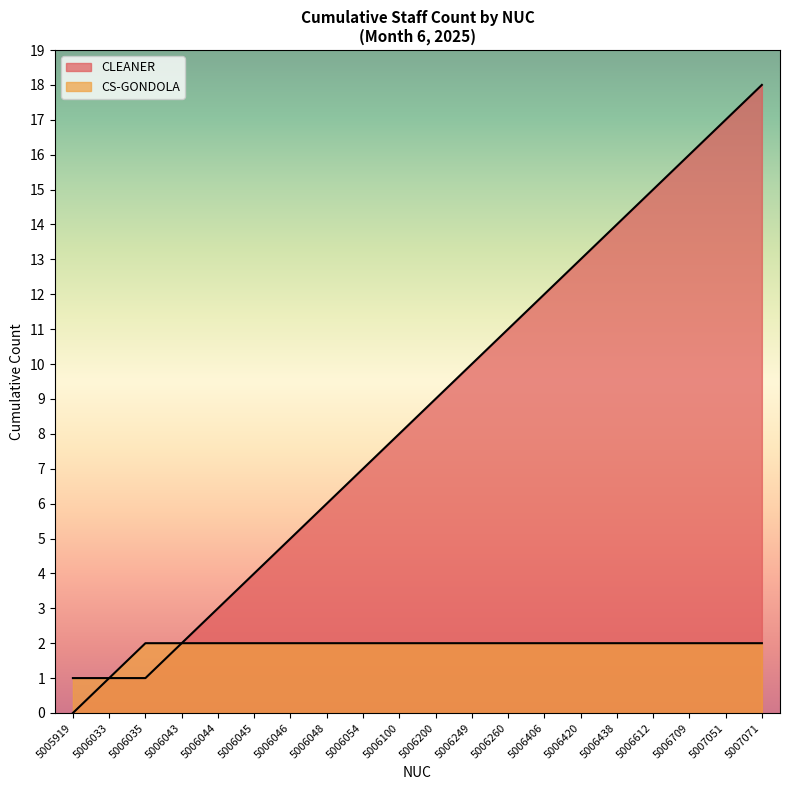

Where is the data nearest to the value 9?

5006200